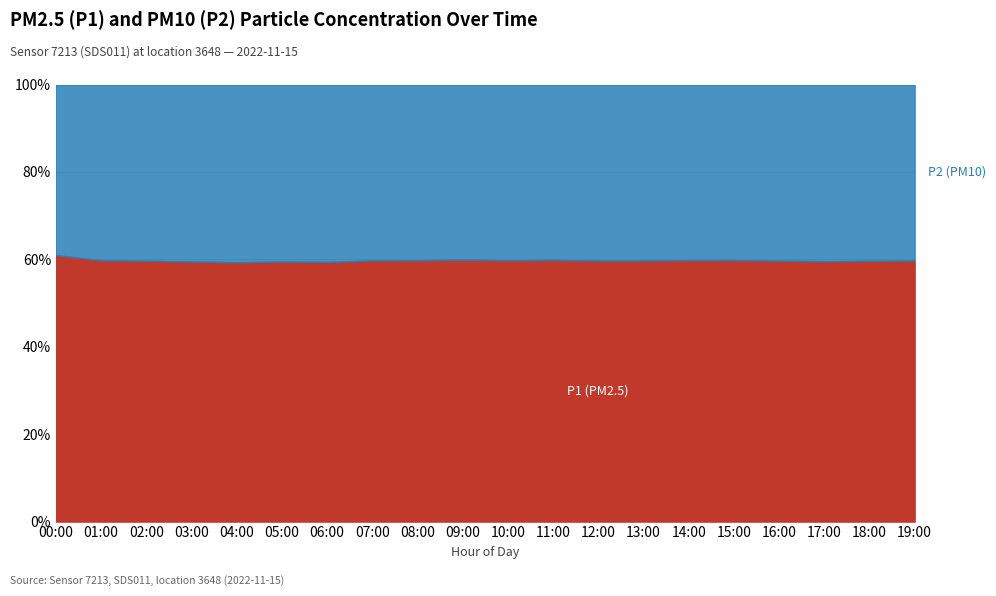

Is the value of P1 at 07:00 greater than the value of P2 at 05:00?

Yes